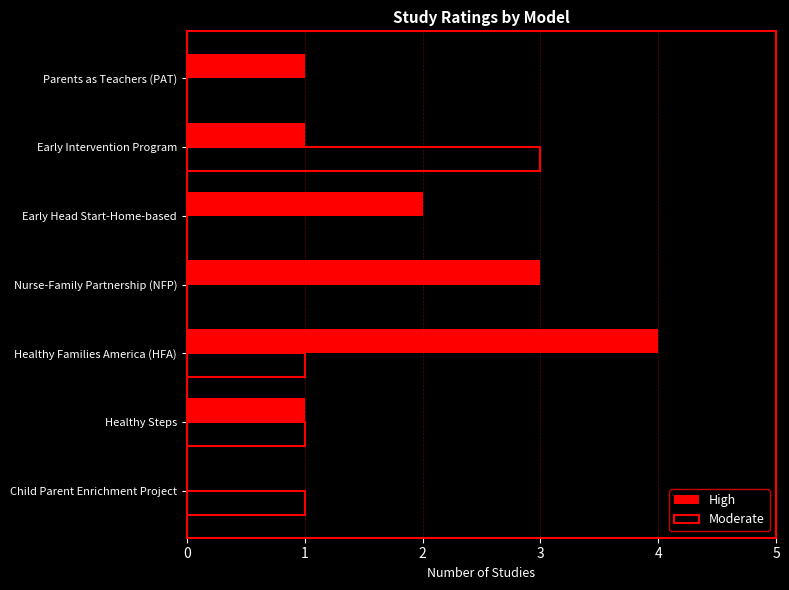

What are all the series names shown in the legend?

High, Moderate